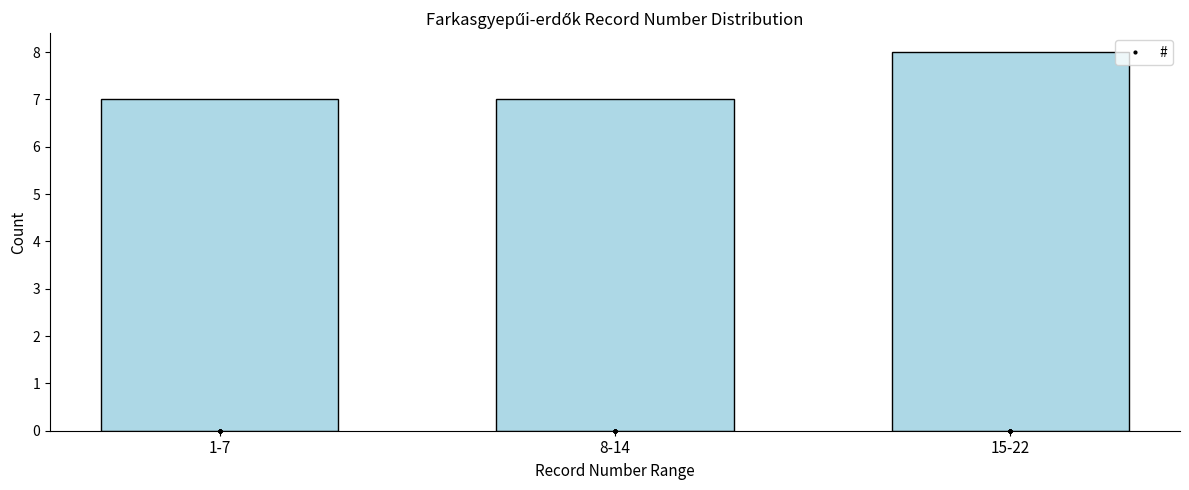

Reading left to right, list all the values displayed in this chart.

1-7=7	8-14=7	15-22=8